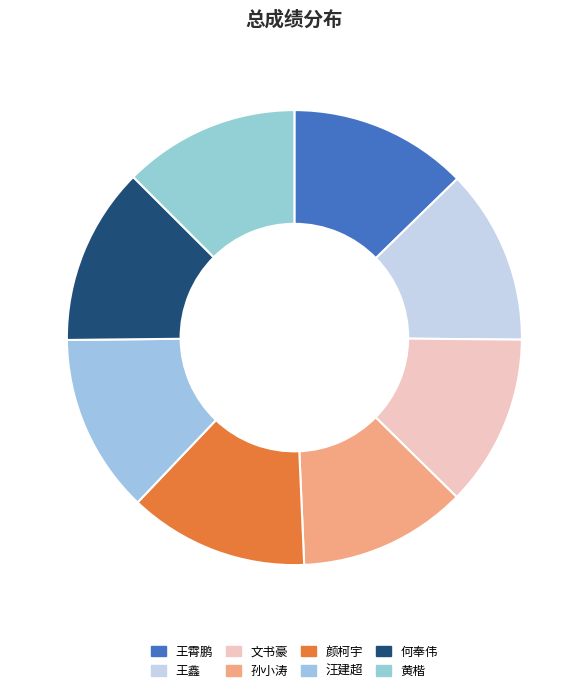

How many segments does this pie chart have?

8